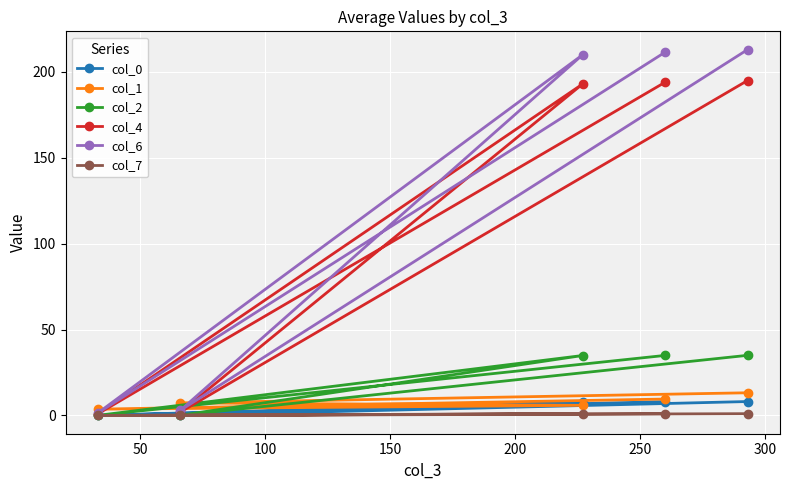

At how many categories does at least one series exceed 204?

3